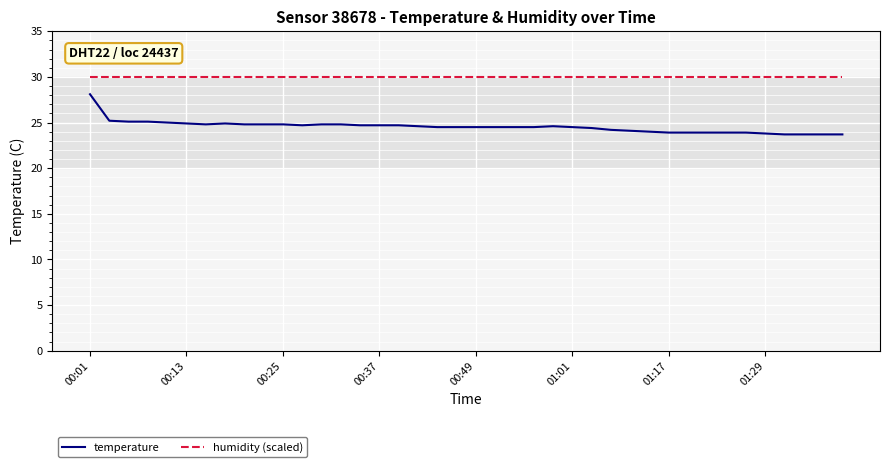

Rank the series by their maximum value, from lowest to highest.

temperature, humidity (scaled)